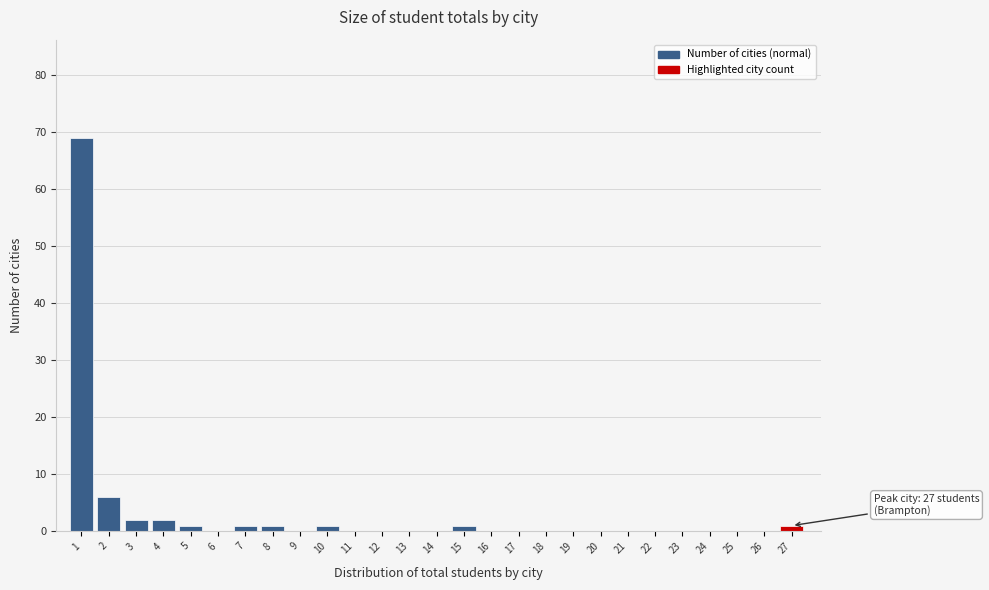

Reading right to left, transcribe all the data shown in this chart.

27=1	26=0	25=0	24=0	23=0	22=0	21=0	20=0	19=0	18=0	17=0	16=0	15=1	14=0	13=0	12=0	11=0	10=1	9=0	8=1	7=1	6=0	5=1	4=2	3=2	2=6	1=69